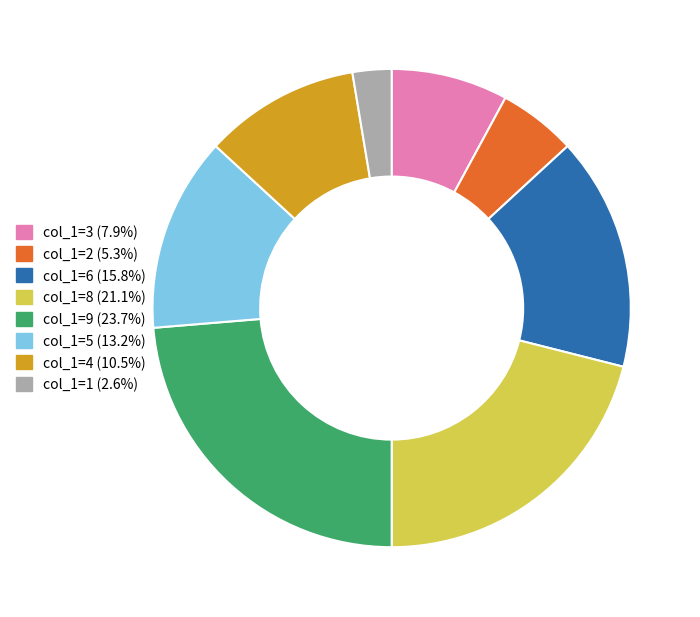

Does any single category account for the majority?

No